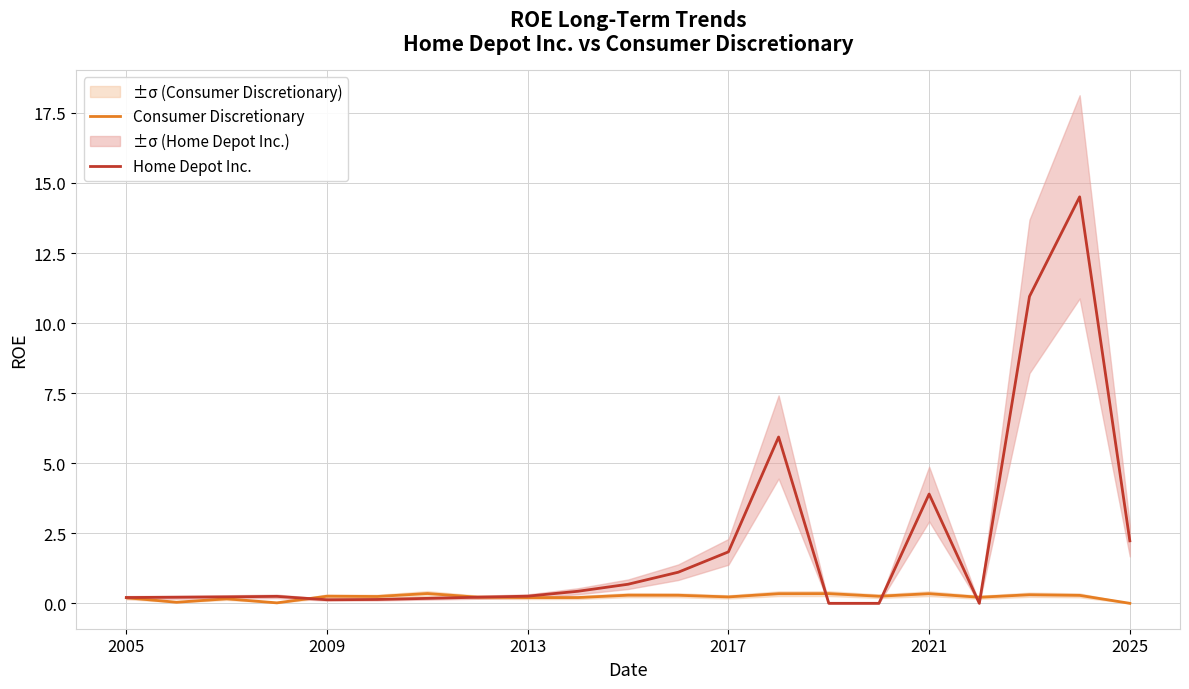

The Consumer Discretionary series shows 0.2 at 2005. True or false?

True